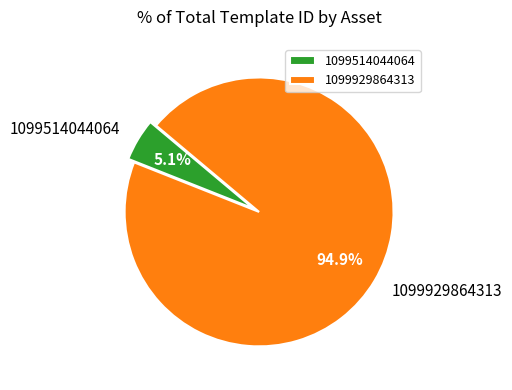

To the nearest percent, what is the combined percentage of 1099514044064 and 1099929864313?

100%